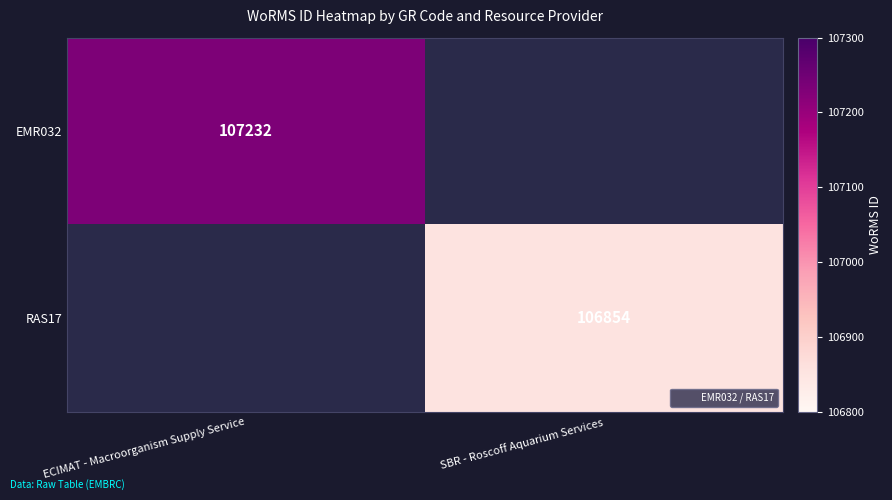

What is the approximate value of EMR032 at ECIMAT - Macroorganism Supply Service?

107232.0